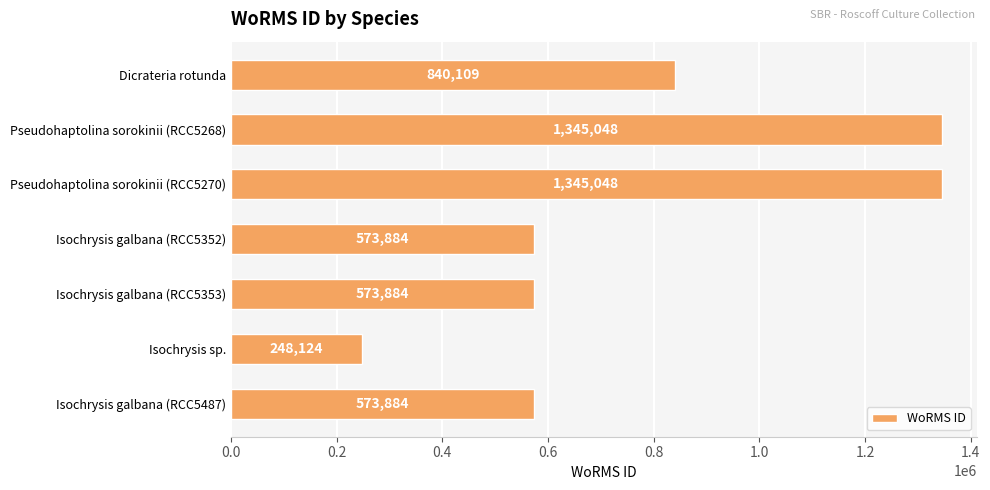

Does the chart contain any negative values?

No